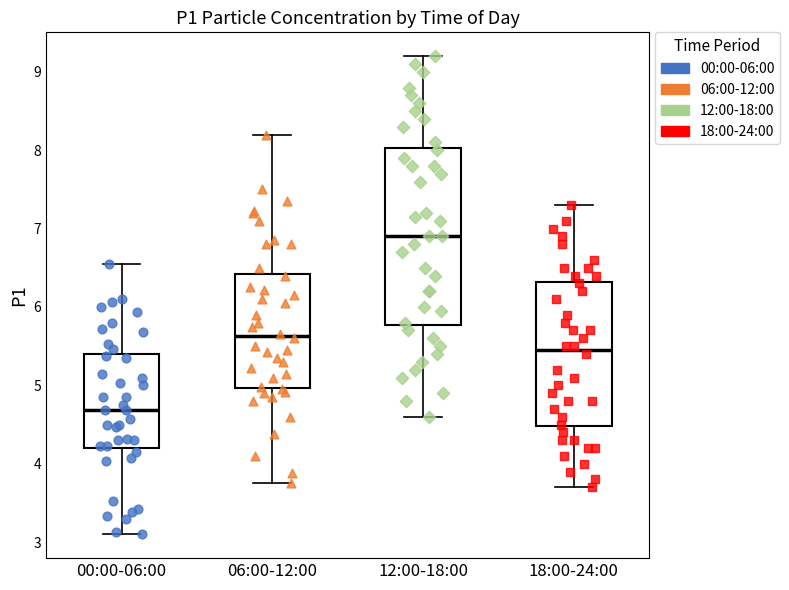

Comparing the boxes themselves (not the whiskers), which one is the tallest?

12:00-18:00